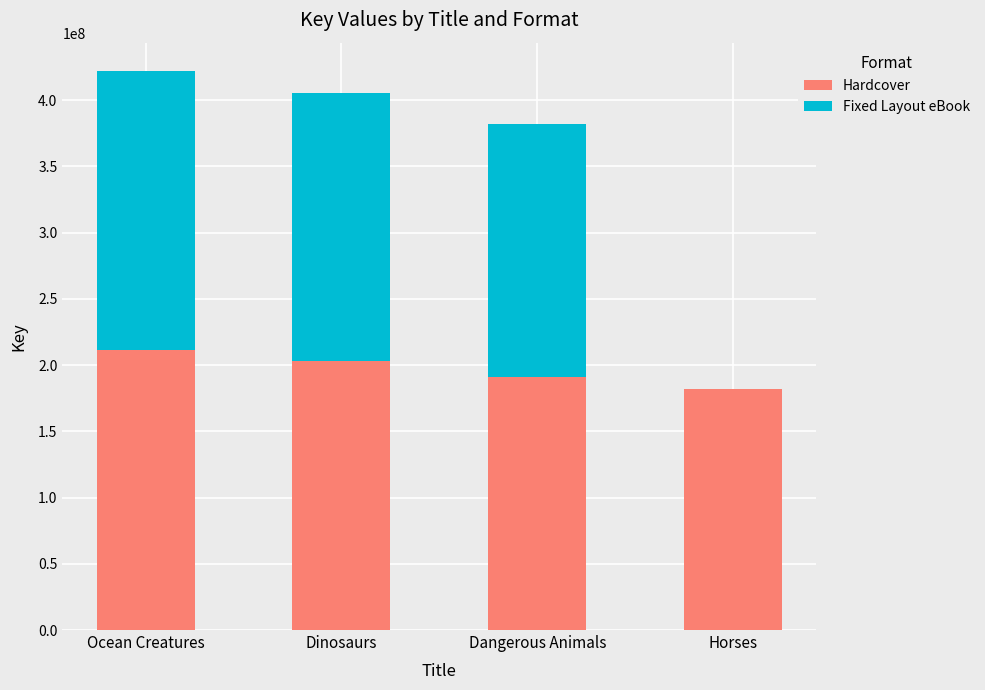

Where is Hardcover nearest to the value 196613326?

Dangerous Animals